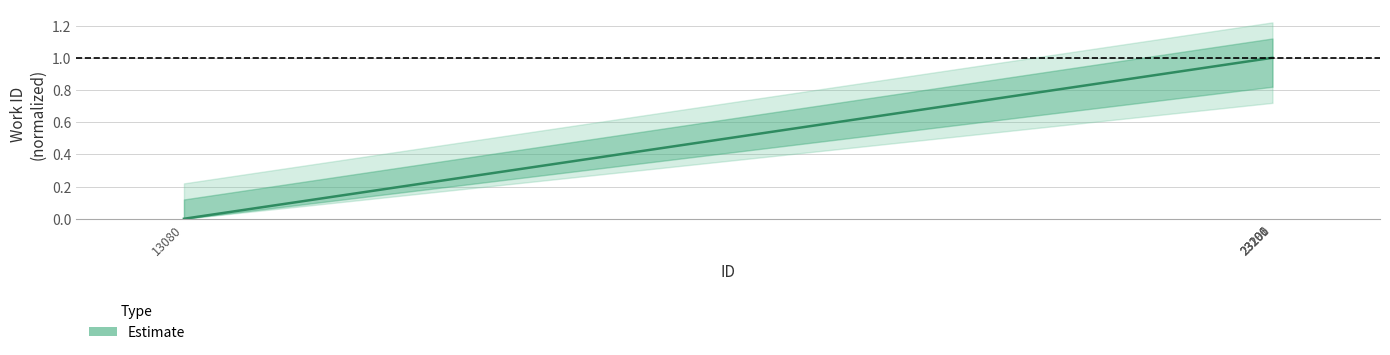

Which category has the highest value across all series?

23196